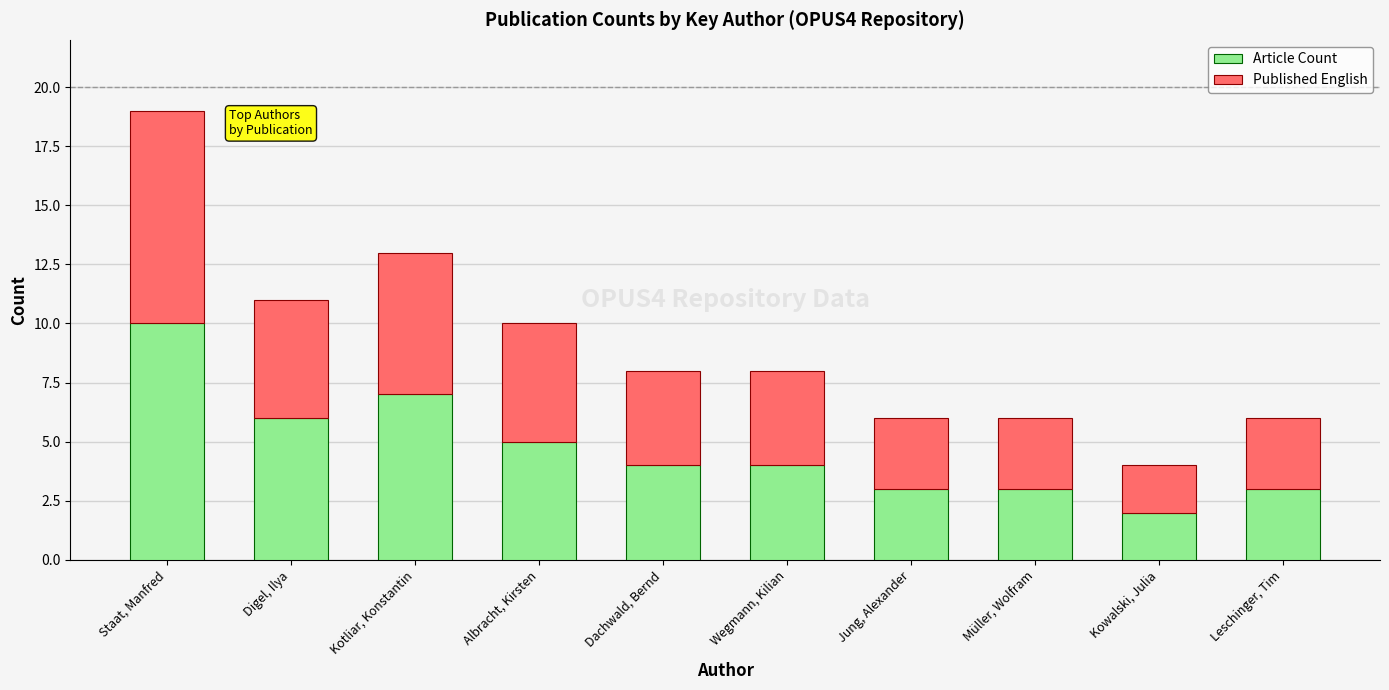

Reading left to right, transcribe the values for Article Count.

10	6	7	5	4	4	3	3	2	3